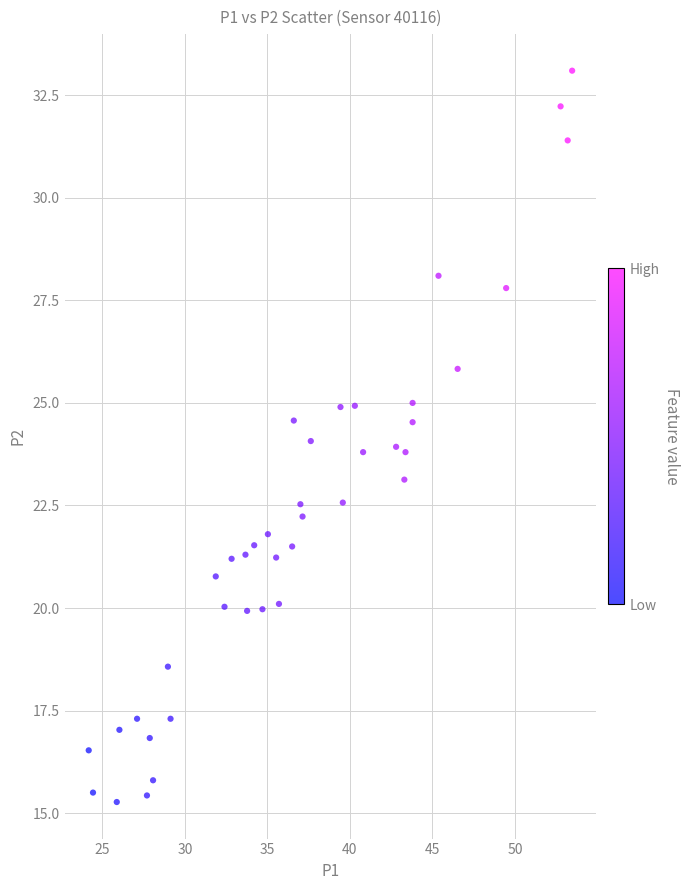

What is the range of Y values (max minus min)?

17.8